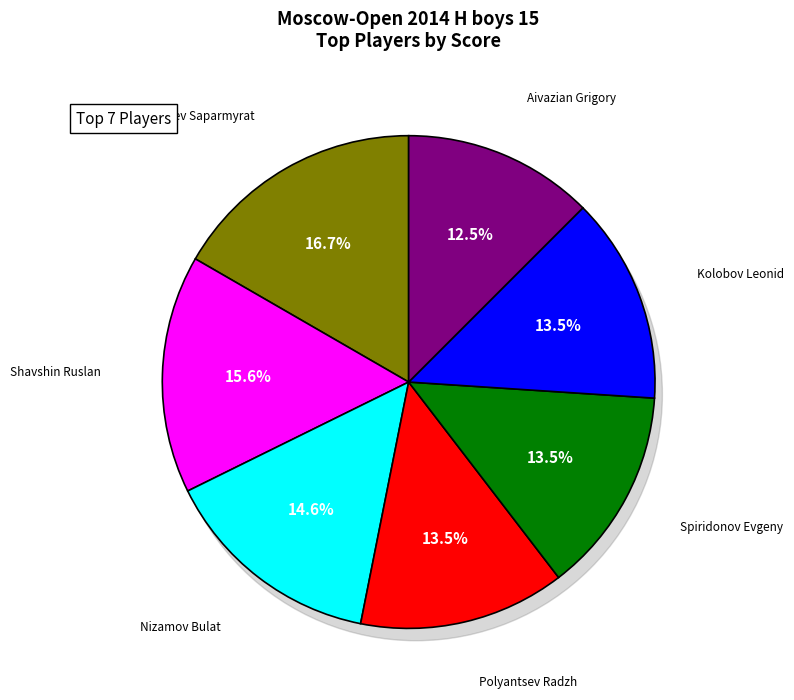

Which category has the smallest portion of the pie?

Aivazian Grigory